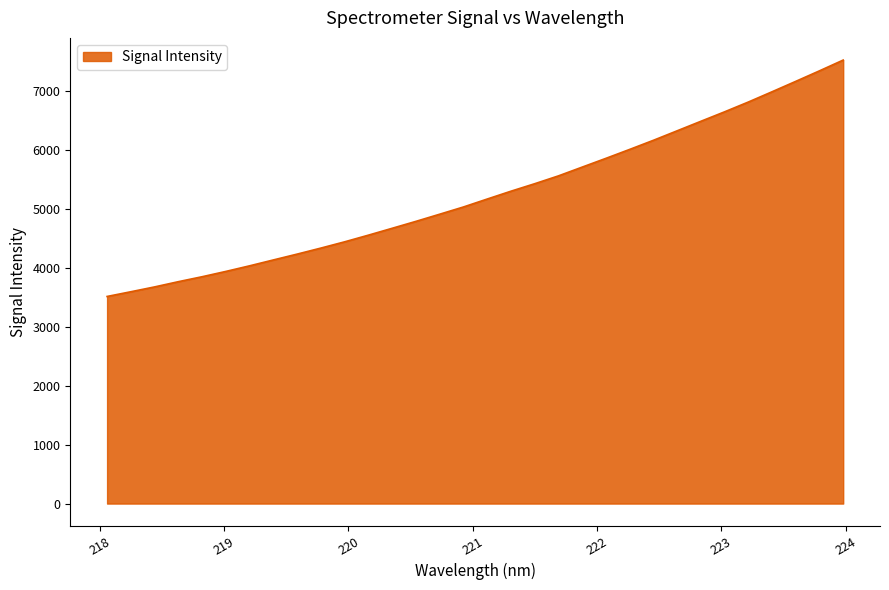

What is the smallest value displayed?

3515.1